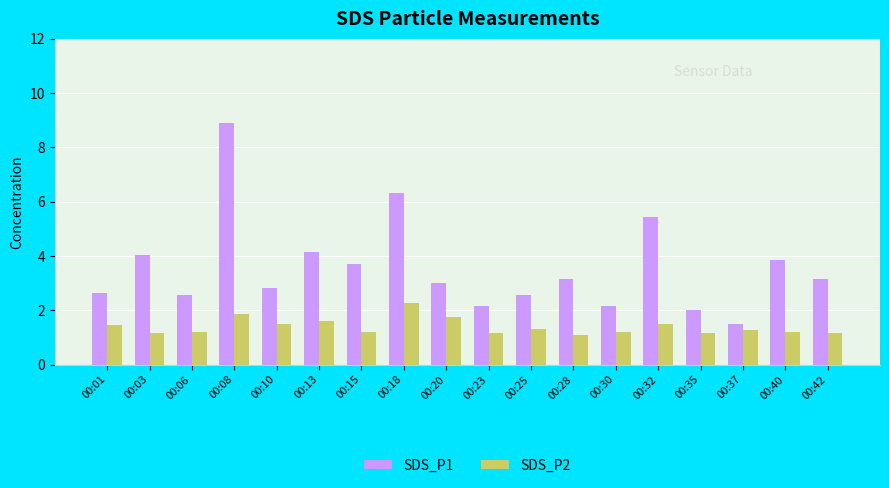

How many bars are there in total?

36